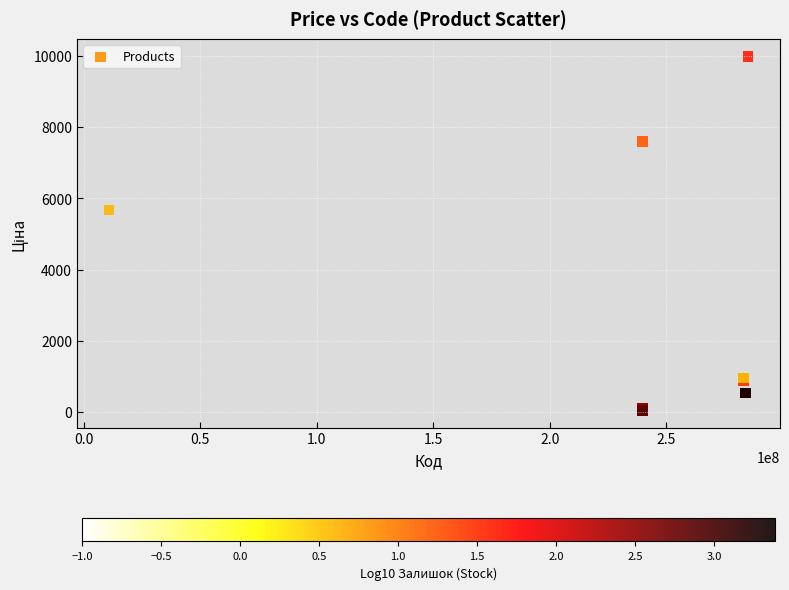

What Y value in the scatter plot is closest to 5016?

5673.8